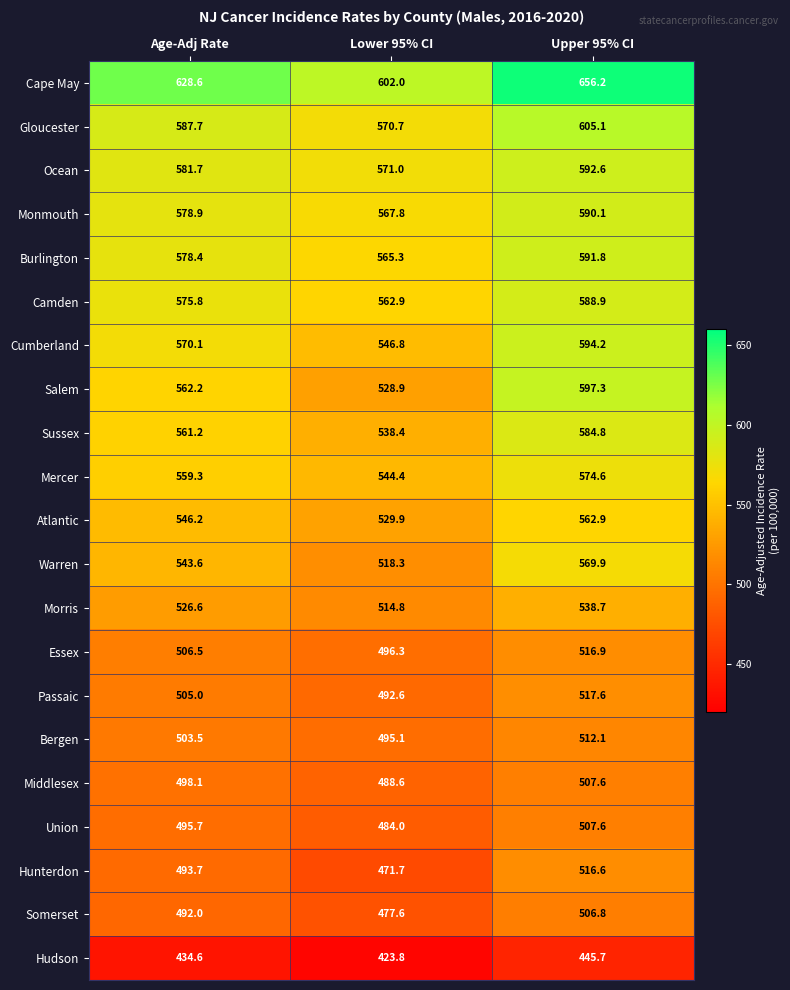

What is the smallest value displayed?

423.8